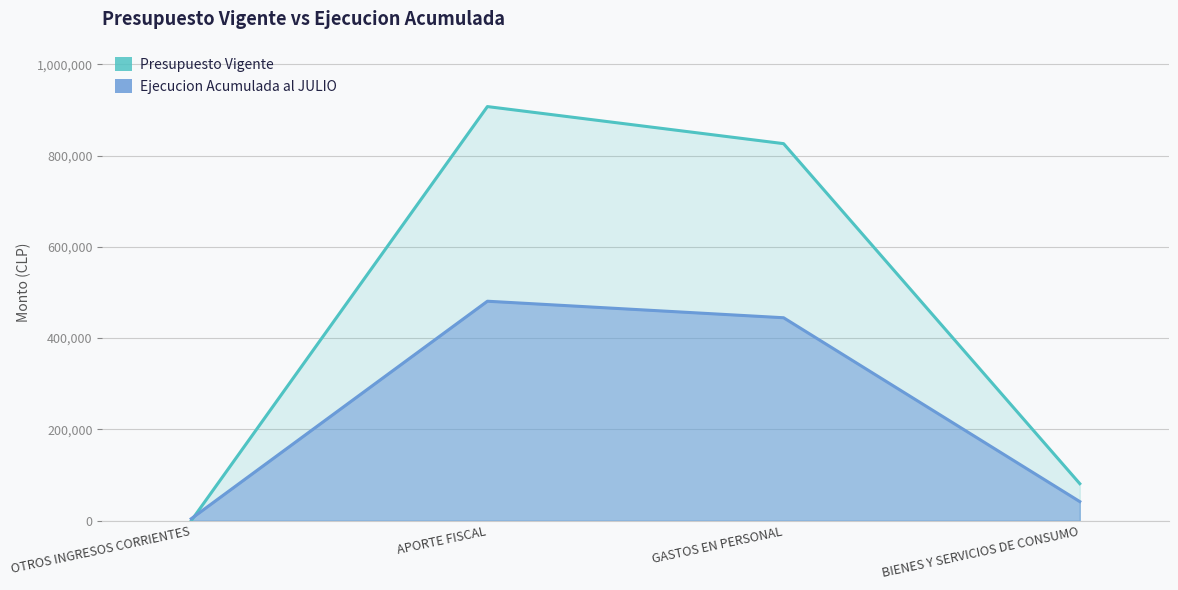

Between which two adjacent categories do Ejecucion Acumulada al JULIO and Presupuesto Vigente first intersect?

OTROS INGRESOS CORRIENTES and APORTE FISCAL